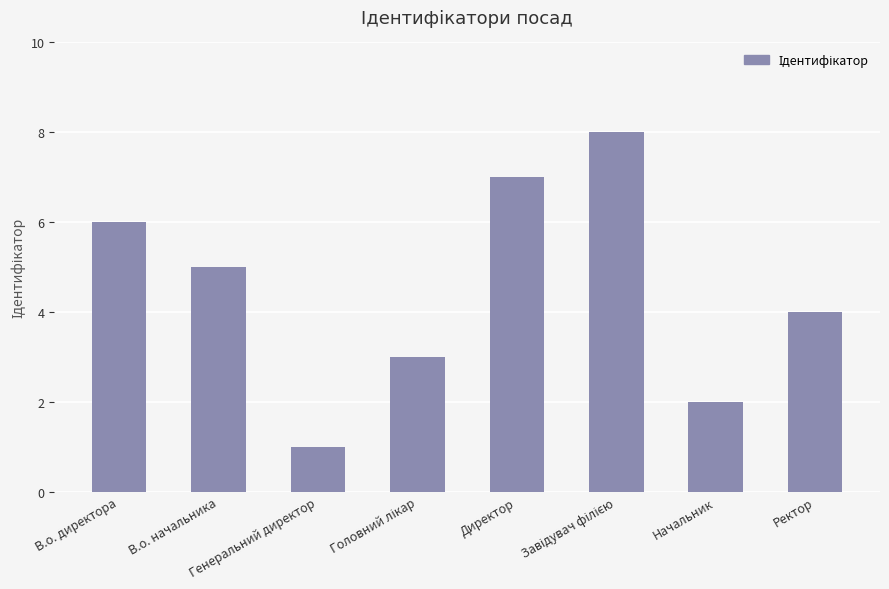

What is the maximum value shown in the chart?

8